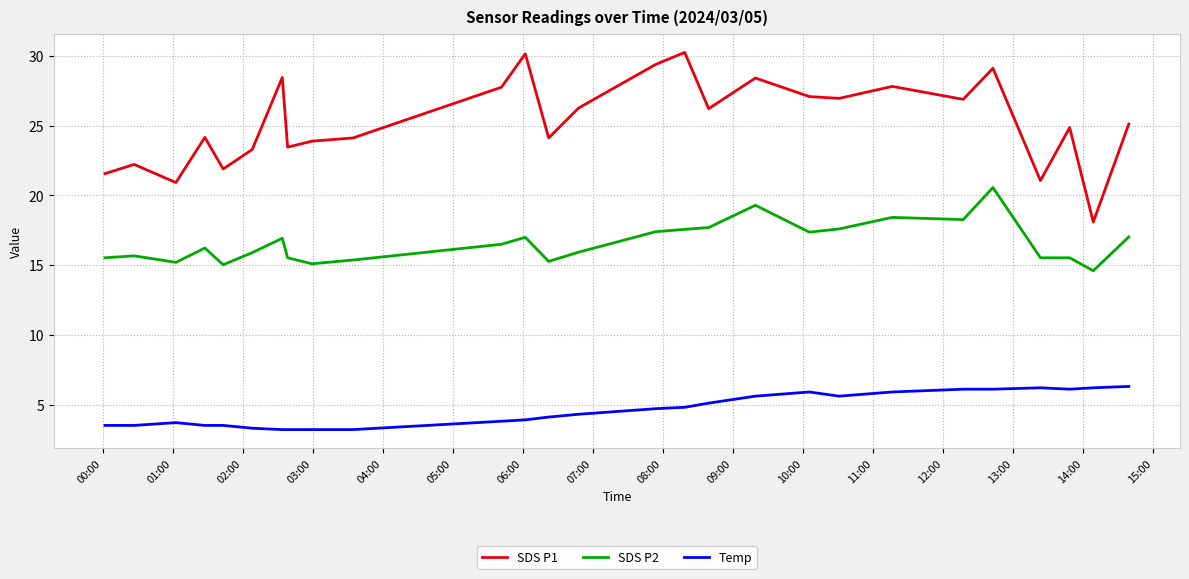

Which series has the largest range (max minus min)?

SDS P1